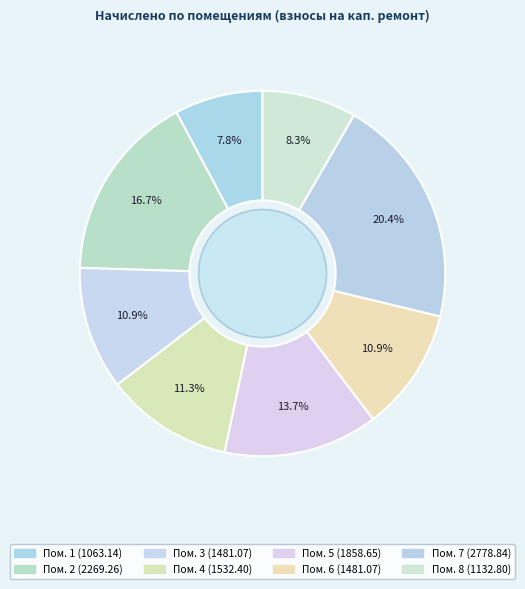

How many slices are in this pie chart?

8